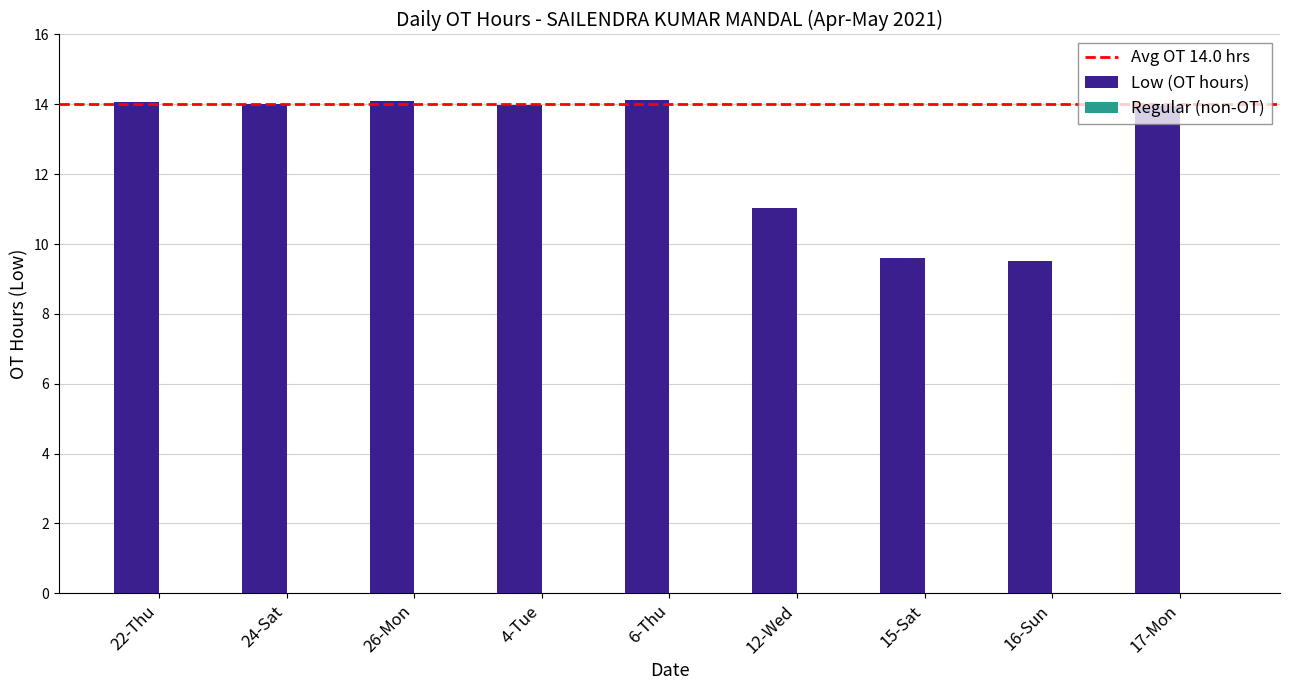

What is the value of the 1st bar from the left?

14.1